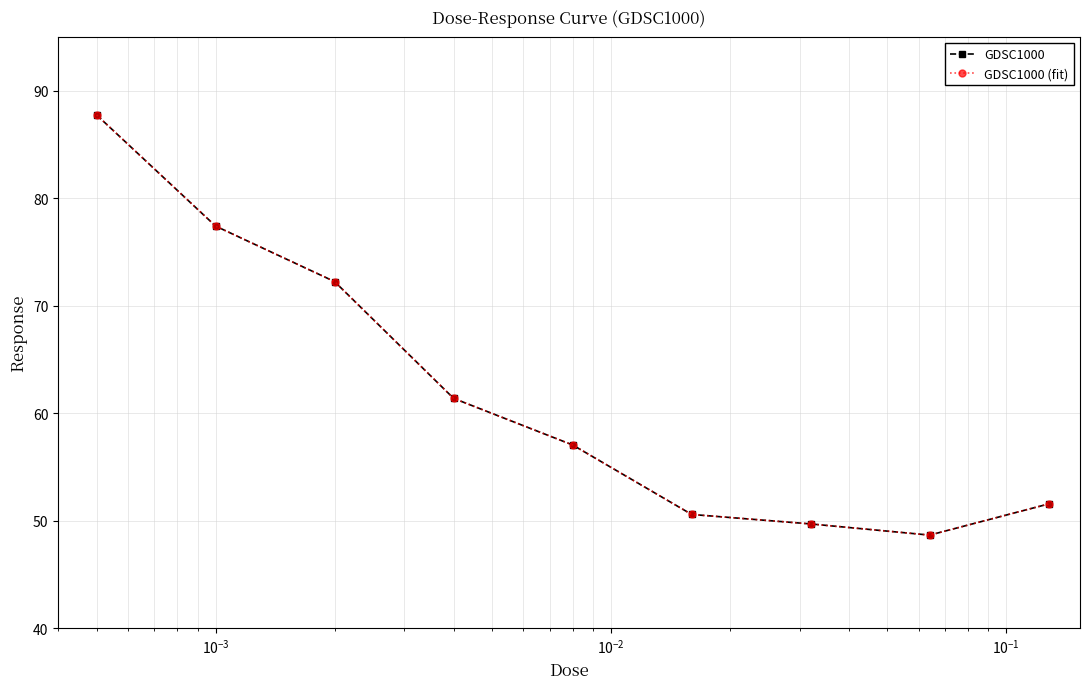

Is this an area chart (filled region under the line)?

No